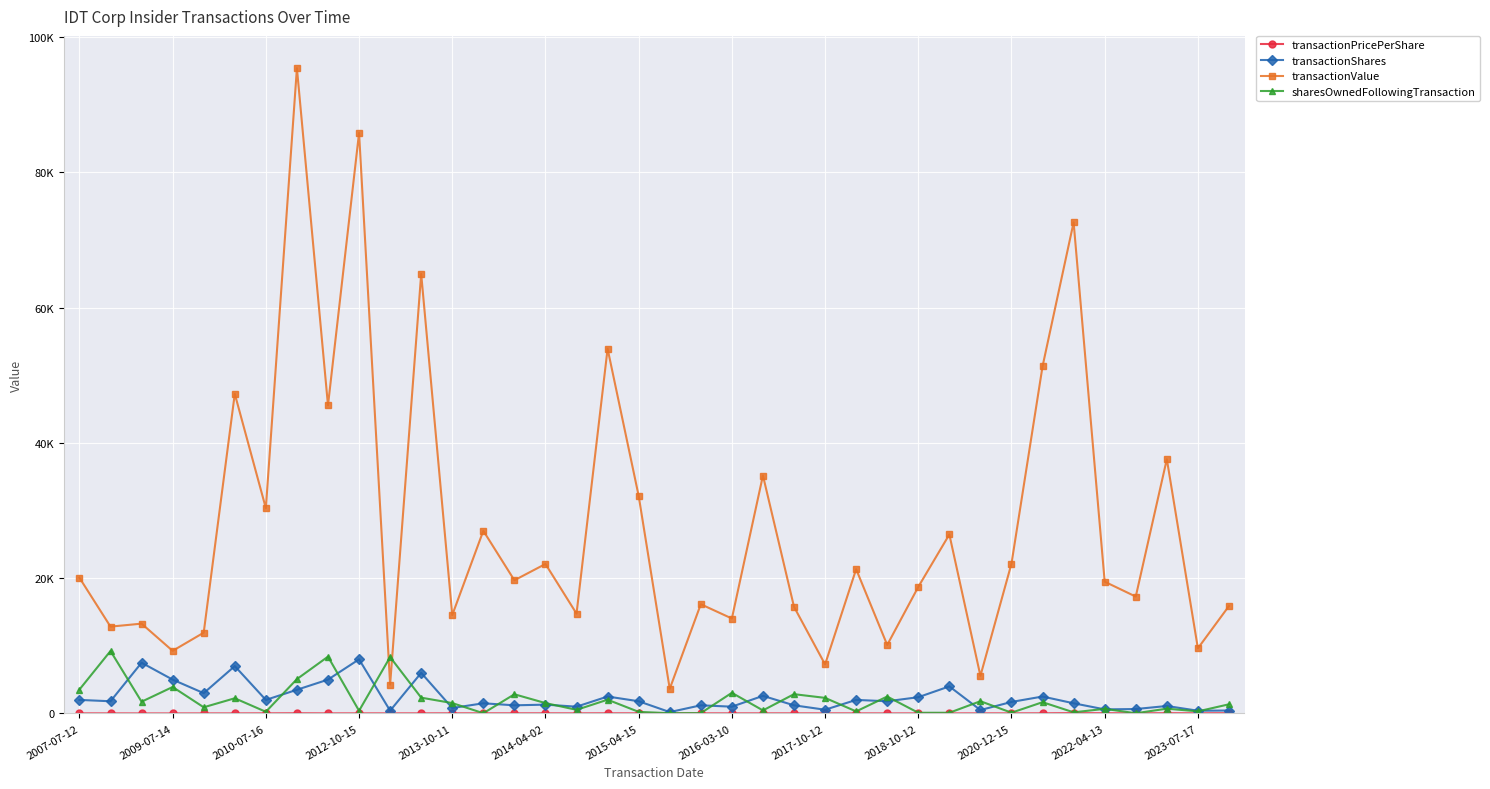

Is this an area chart (filled region under the line)?

No